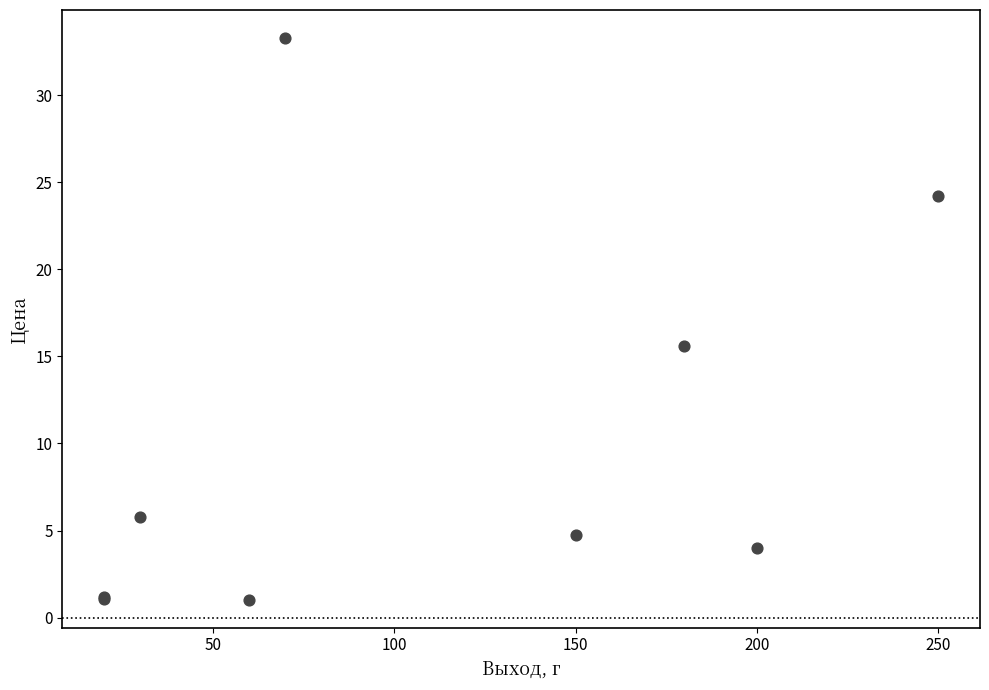

What Y value in the scatter plot is closest to 17?

15.6